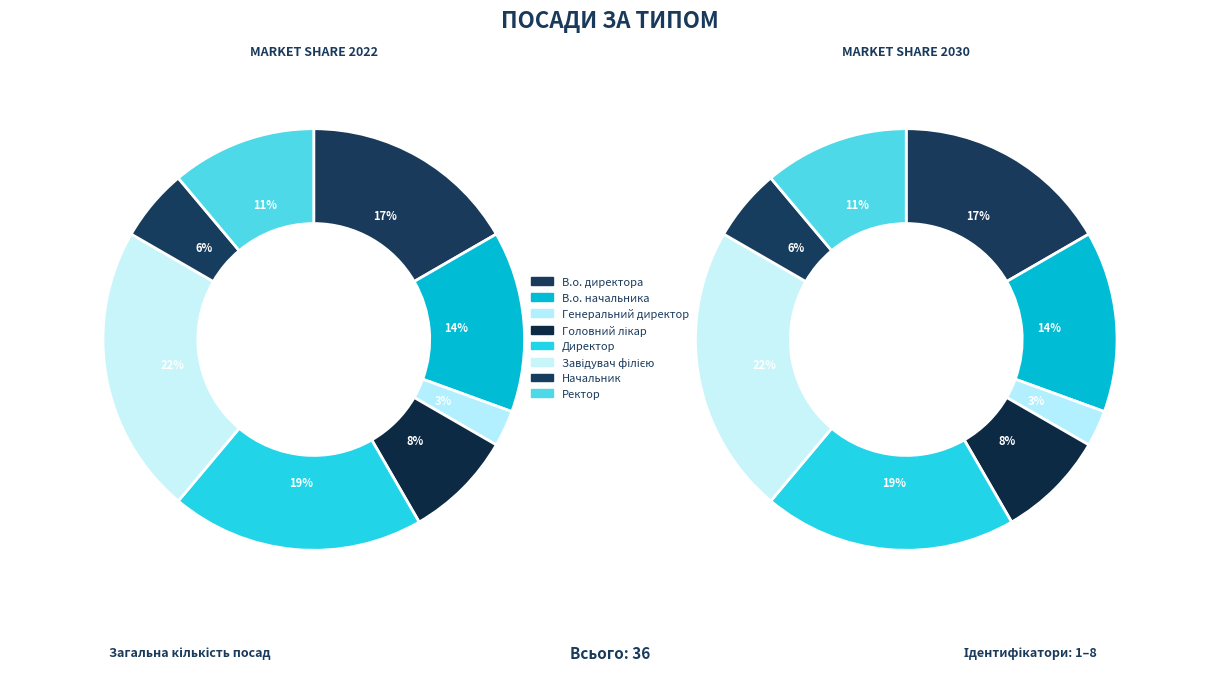

Combined, do В.о. начальника and Начальник account for over 50%?

No